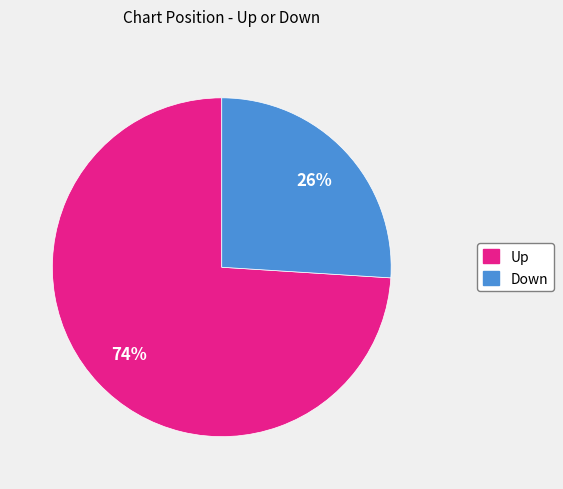

Is there a majority slice in this chart?

Yes